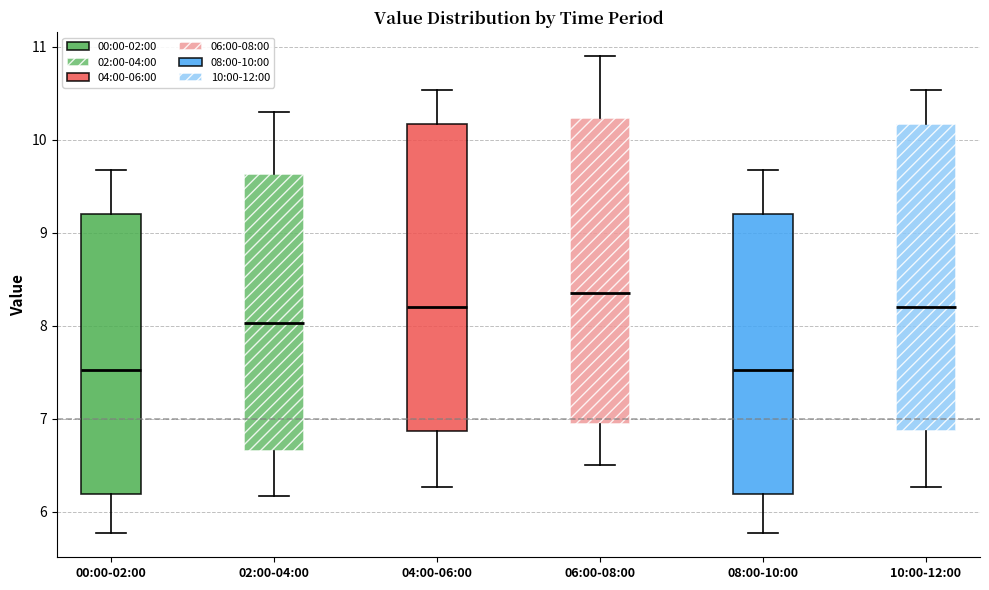

Reading left to right, transcribe this box plot: for each box, give where its median line is, the range the box spans, and where its two whiskers end, as read against the y-axis. The values are not printed on the chart, so give them approximately, as read against the axis.

00:00-02:00: median 7.5, box 6.2 to 9.2, whiskers 5.8 to 9.7
02:00-04:00: median 8.0, box 6.7 to 9.6, whiskers 6.2 to 10.3
04:00-06:00: median 8.2, box 6.9 to 10.2, whiskers 6.3 to 10.5
06:00-08:00: median 8.4, box 7.0 to 10.2, whiskers 6.5 to 10.9
08:00-10:00: median 7.5, box 6.2 to 9.2, whiskers 5.8 to 9.7
10:00-12:00: median 8.2, box 6.9 to 10.2, whiskers 6.3 to 10.5